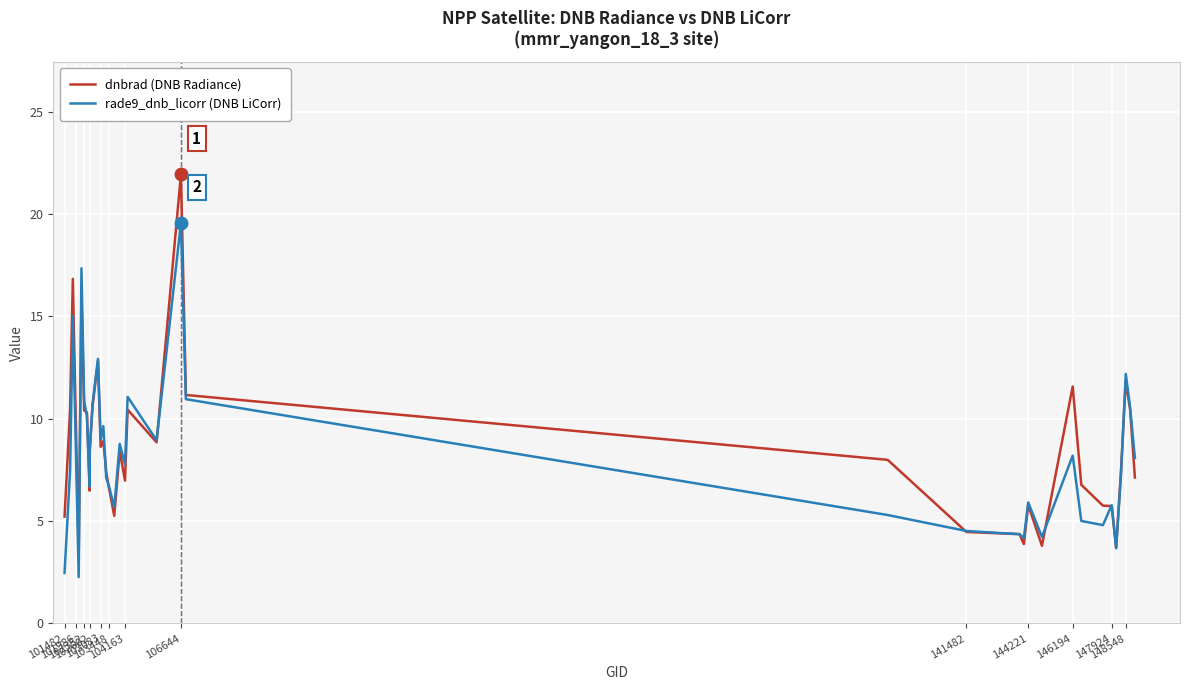

What is the smallest value displayed?

2.3